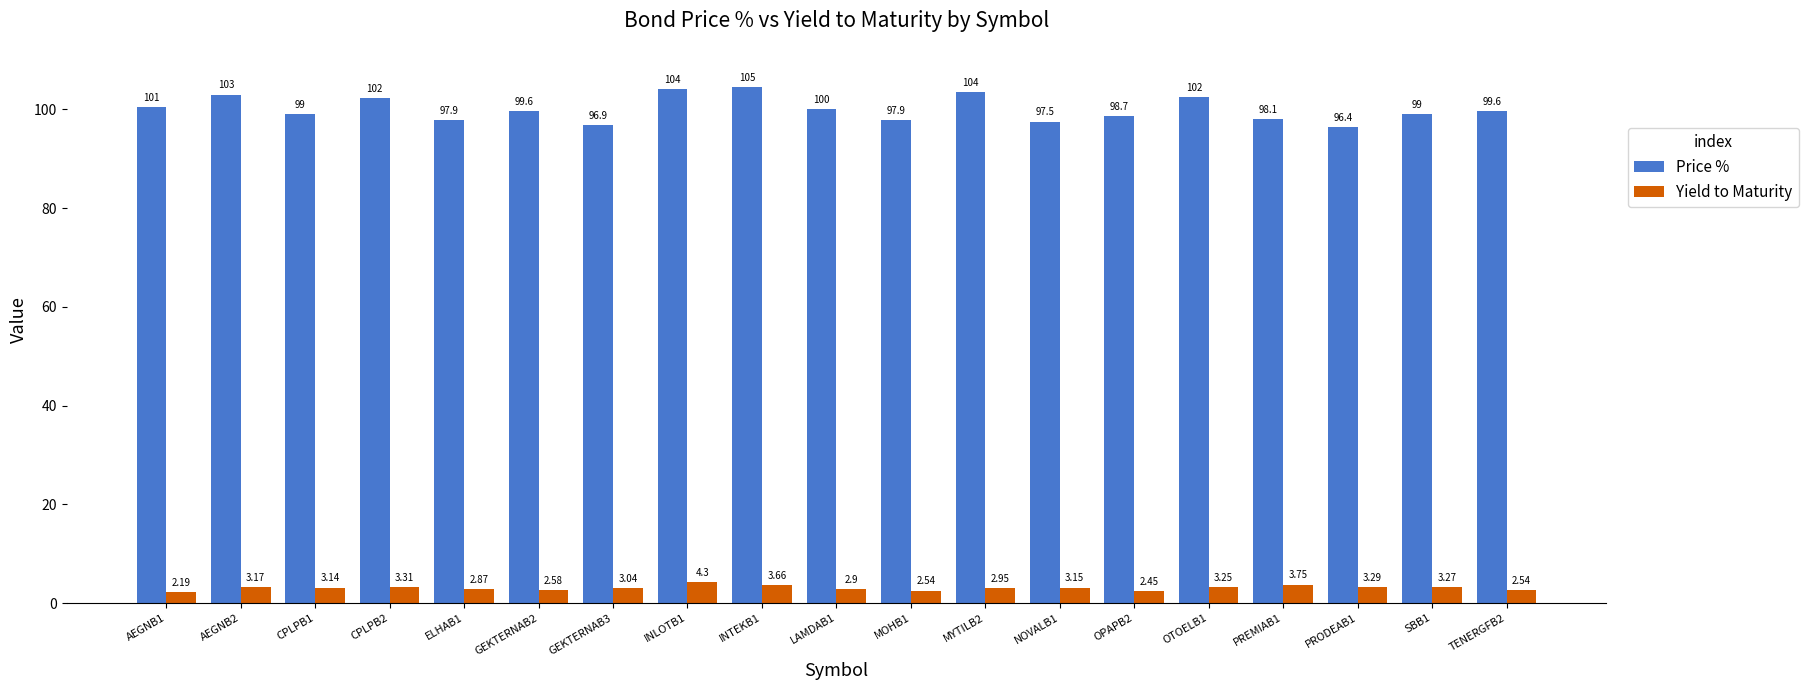

What is the difference between the second highest and second lowest values in the Yield to Maturity series?

1.3